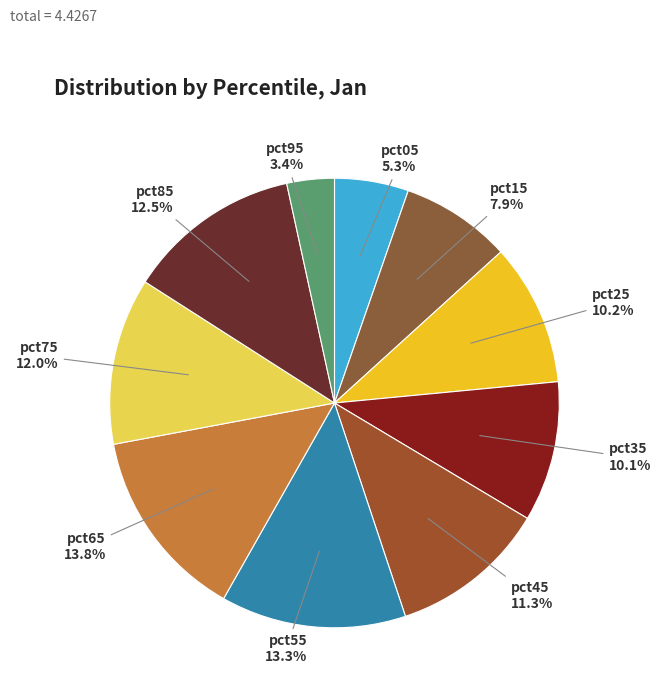

What is the smallest slice in the pie chart?

pct95